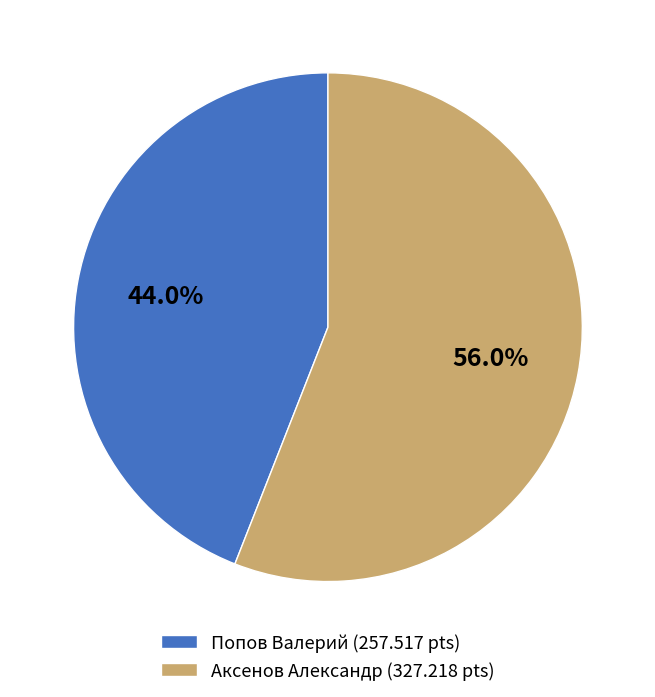

Is Попов Валерий the majority of the pie?

No